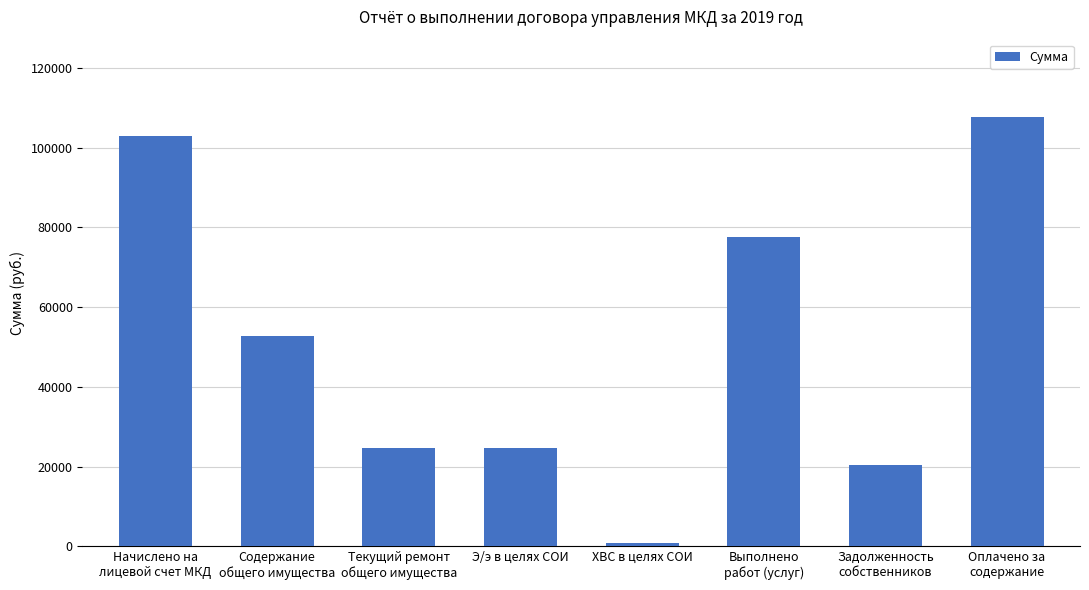

Are the bars grouped side by side (vs. stacked)?

No